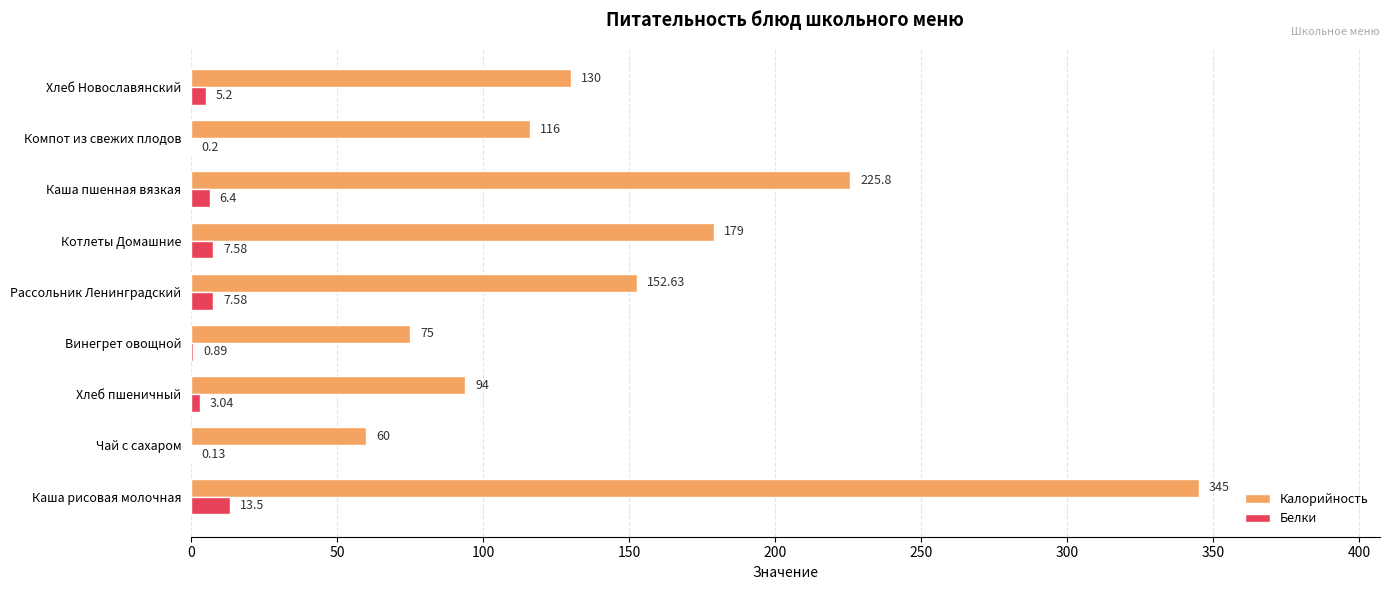

What is the sum of all Калорийность values?

1377.4